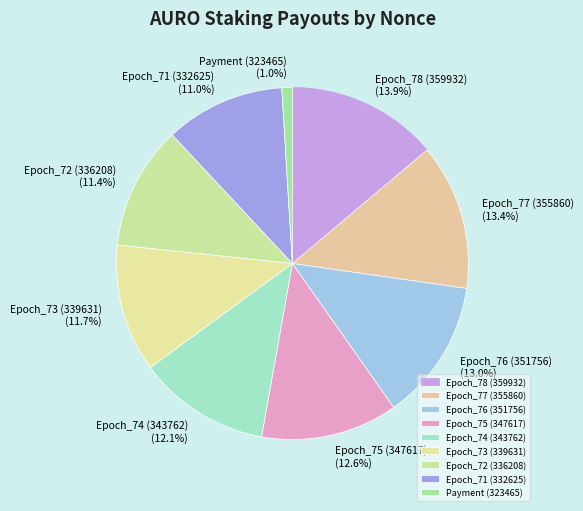

To the nearest percent, what is the difference between the largest and smallest slice percentages?

13%